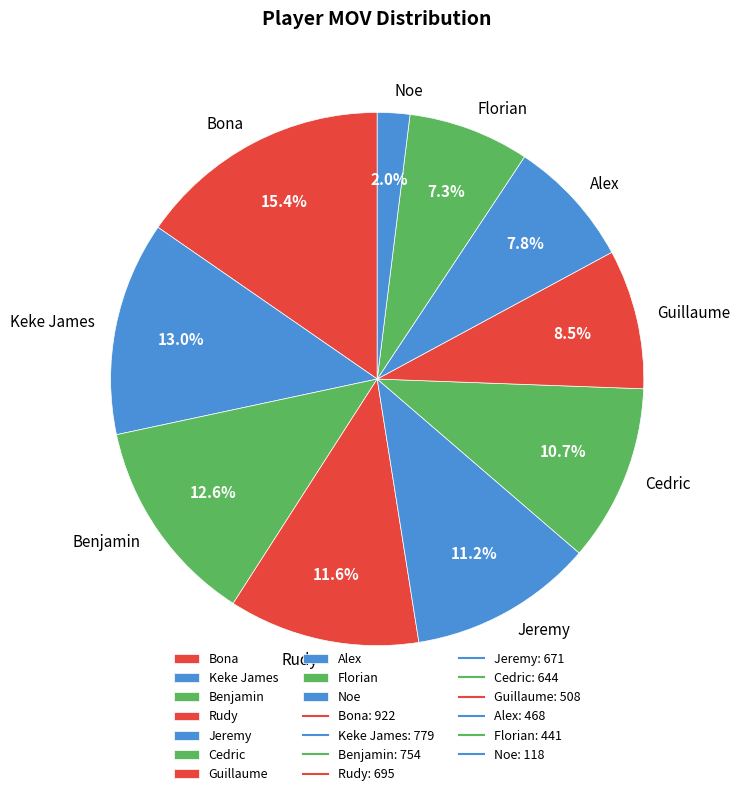

To the nearest percent, what is the average slice percentage?

10%